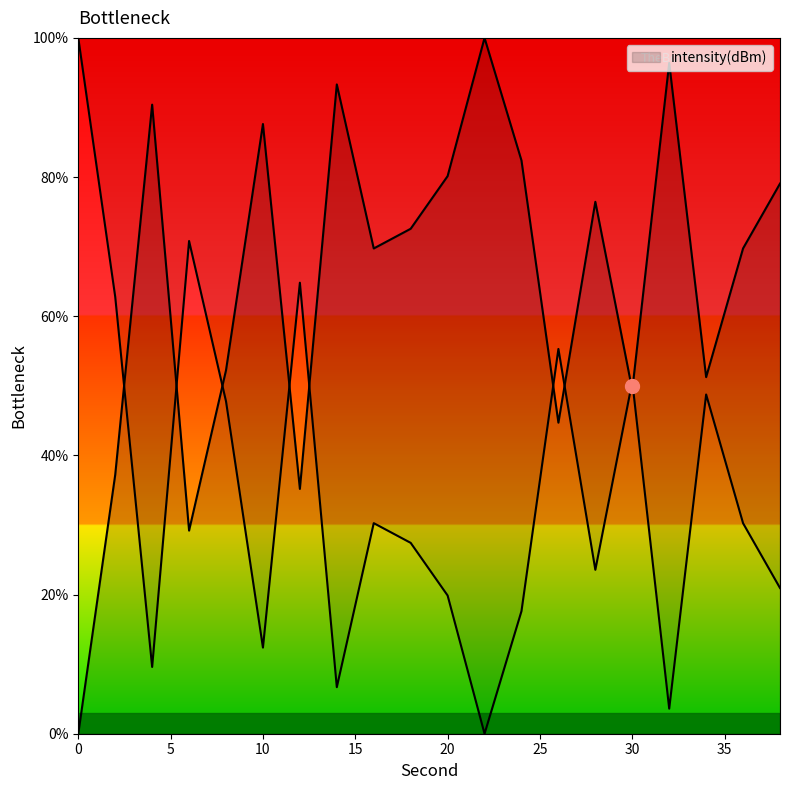

What is the average value?

64.8